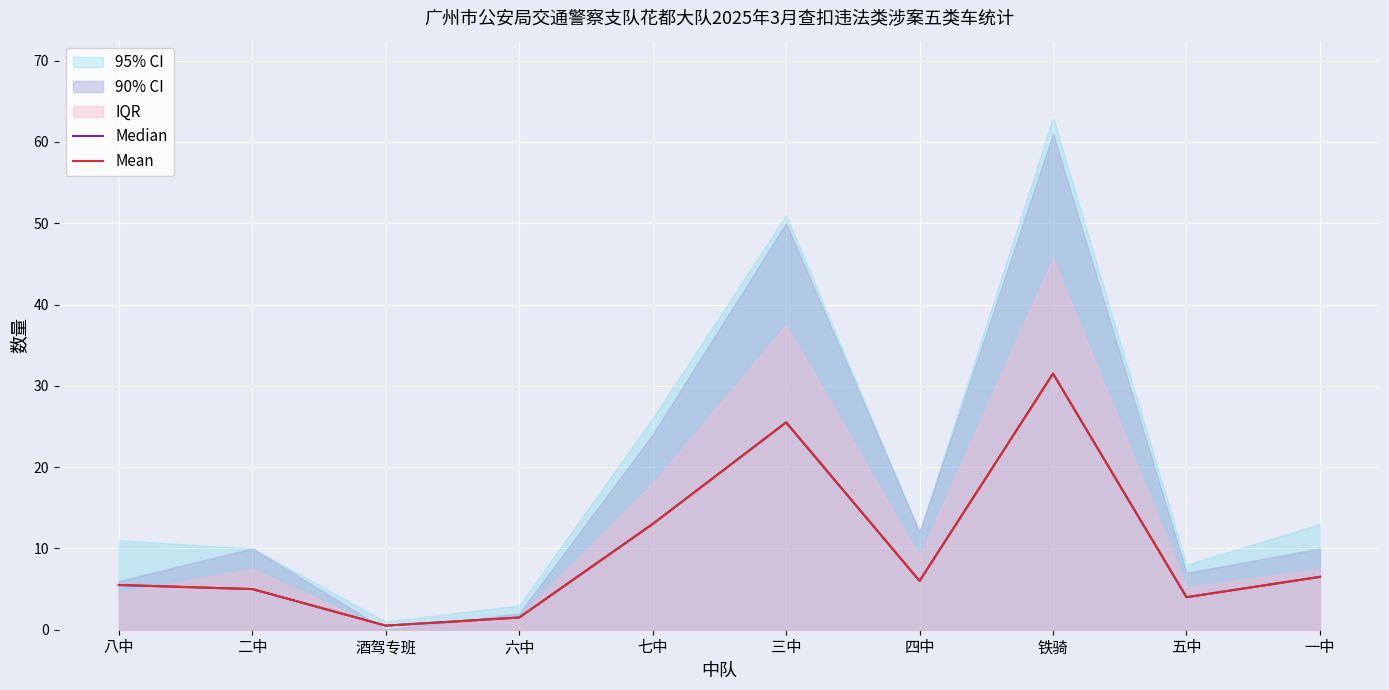

What is the label of the 3rd point from the right?

铁骑